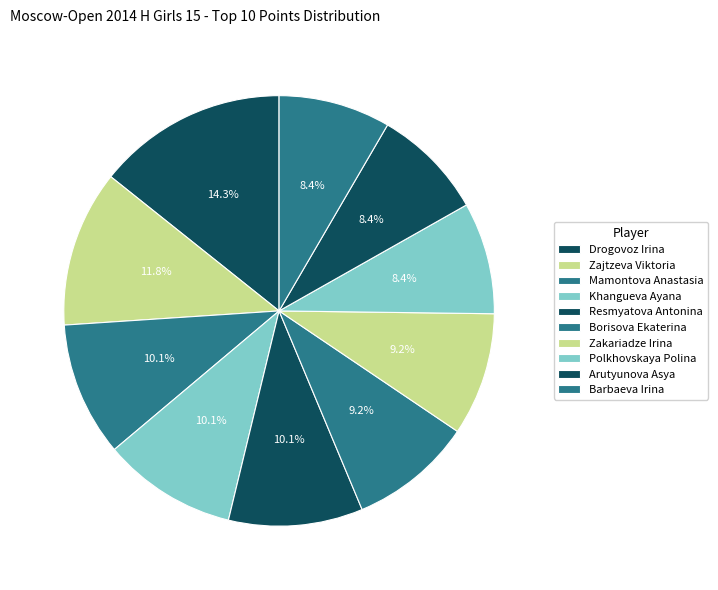

To the nearest percent, what is the average slice percentage?

10%